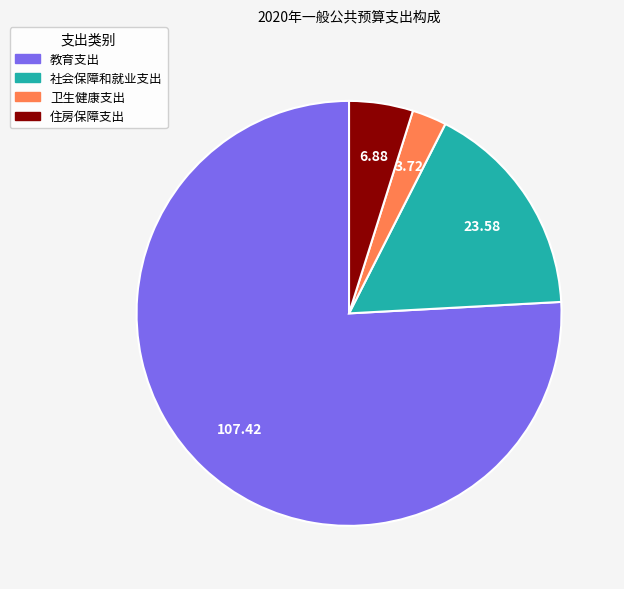

Between 教育支出 and 社会保障和就业支出, which is larger?

教育支出